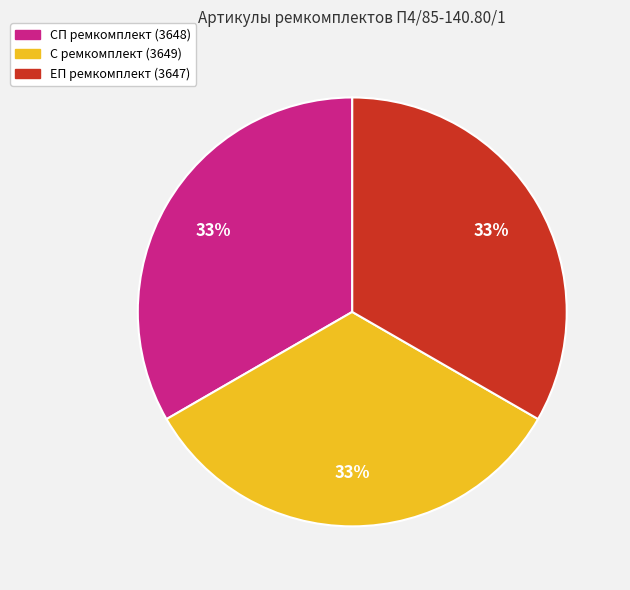

Do С ремкомплект (3649) and ЕП ремкомплект (3647) together represent more than half of the pie?

Yes